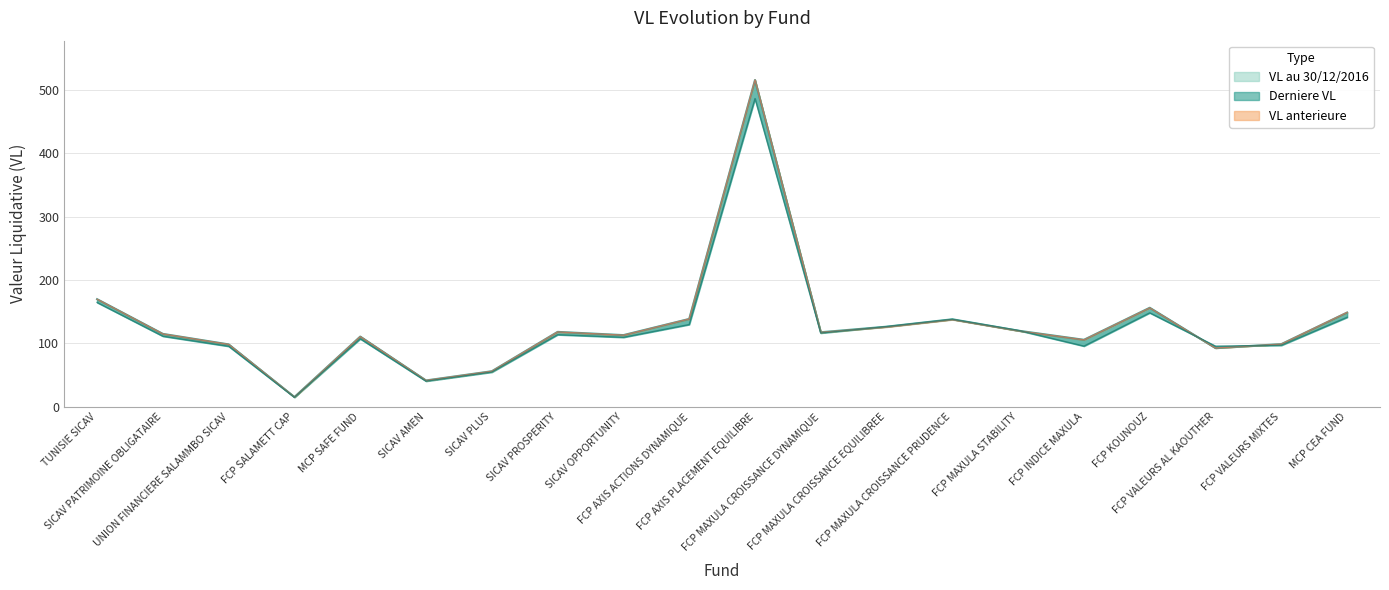

What is the value of the VL anterieure point at the 1st from the left?

169.6